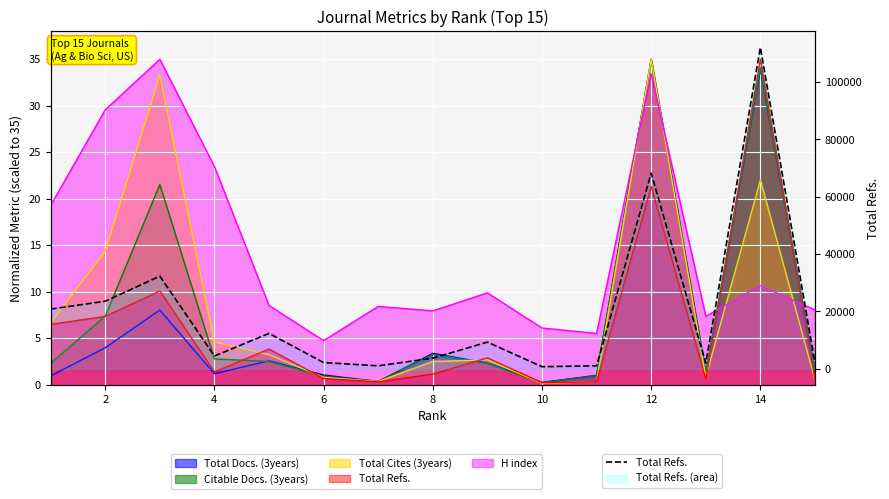

The value at 16 is 3689. True or false?

False